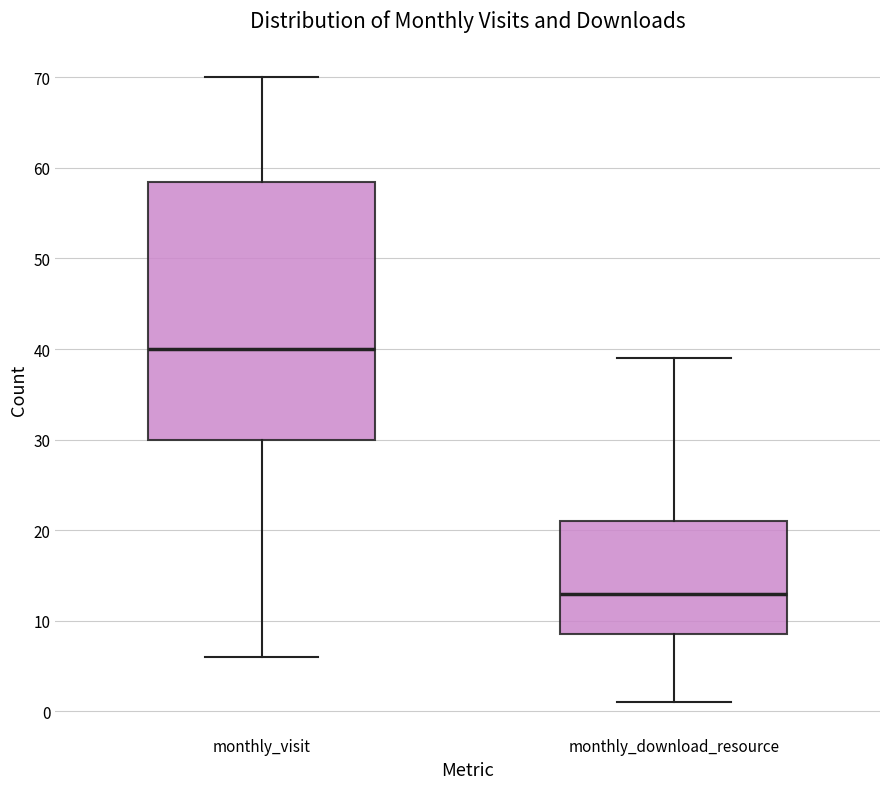

Where is the lower edge of the box for monthly_visit on the y-axis? The values are not printed on the chart, so give them approximately, as read against the axis.

30